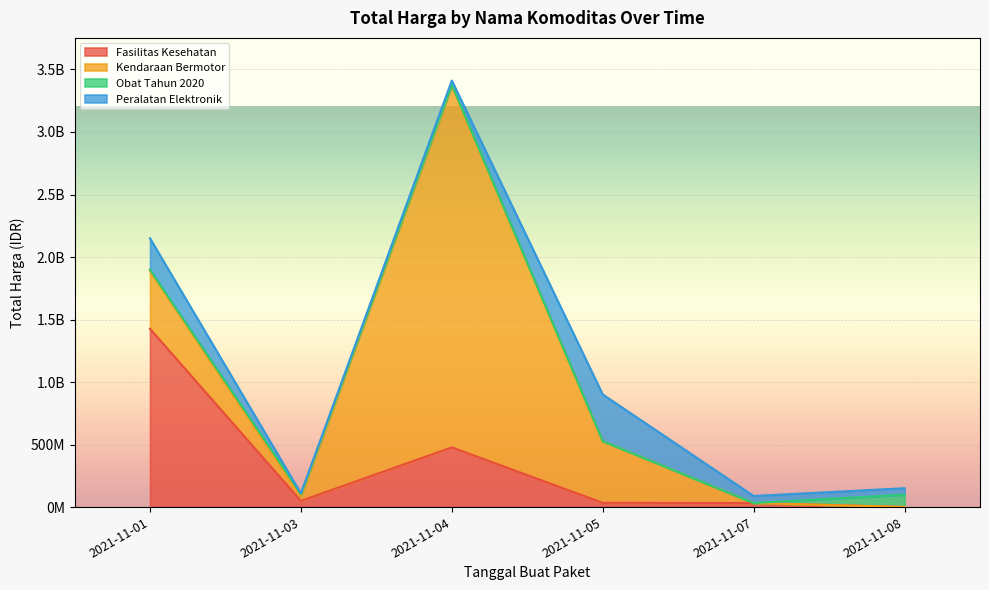

Between 2021-11-04 and 2021-11-08, which series saw the biggest shift?

Kendaraan Bermotor